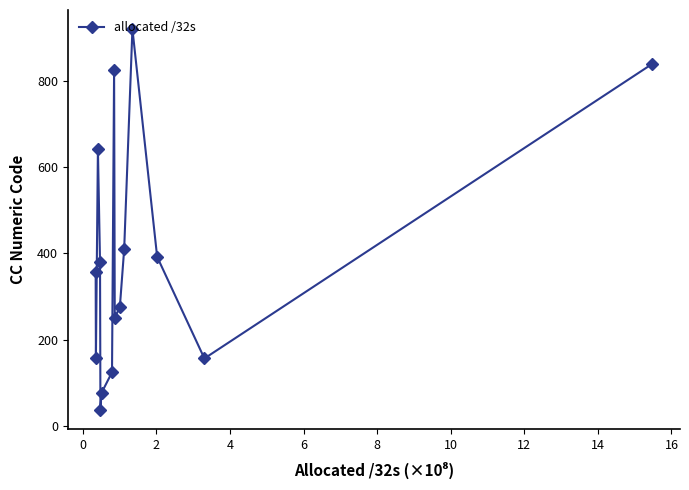

What is the difference between the maximum and minimum values?

885